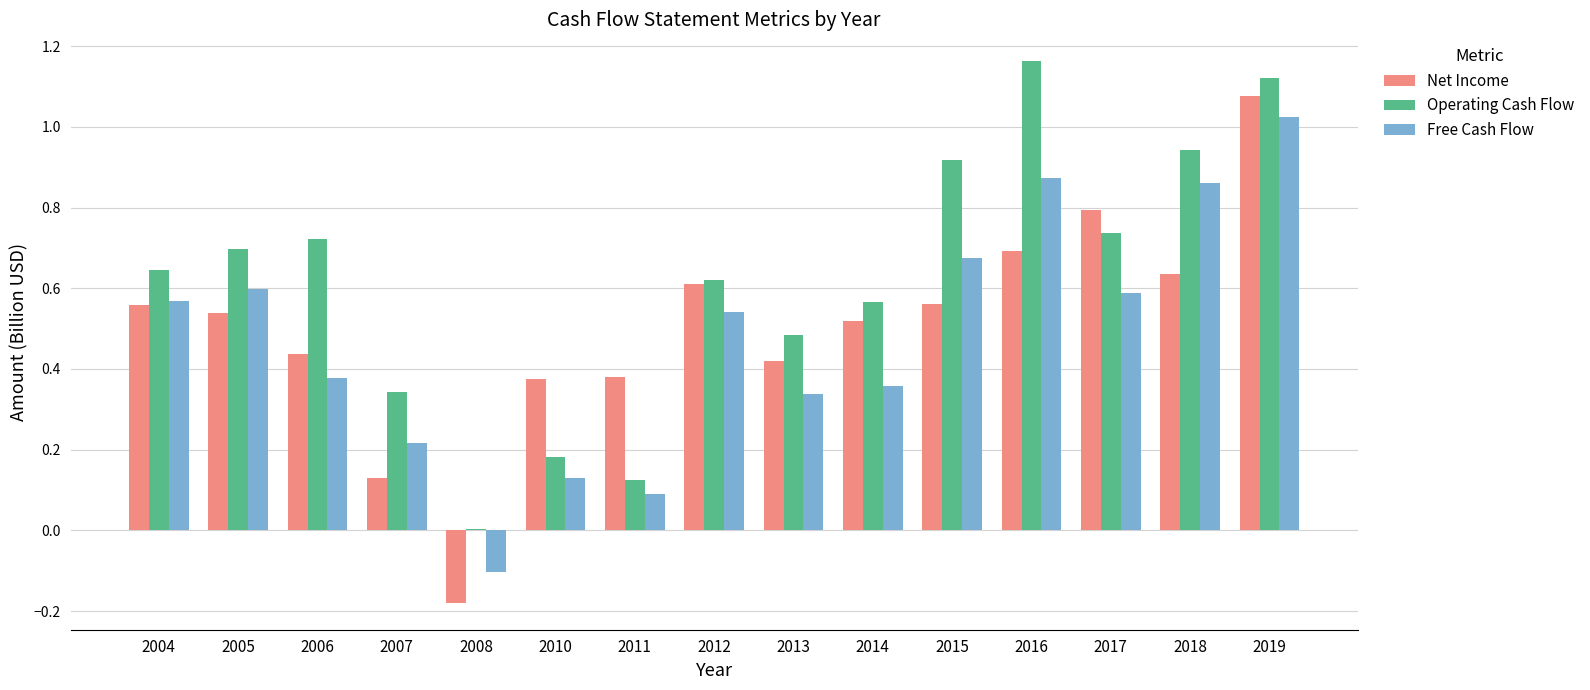

What are all the series names shown in the legend?

Net Income, Operating Cash Flow, Free Cash Flow